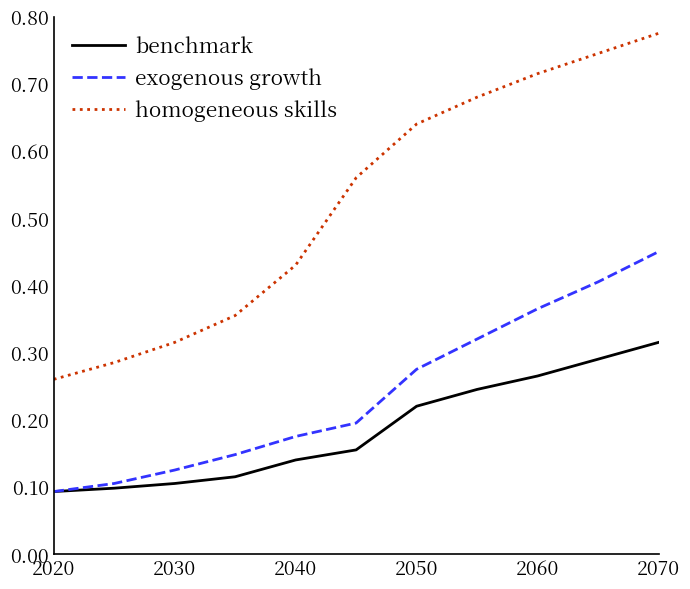

Which series has the widest spread of values?

homogeneous skills